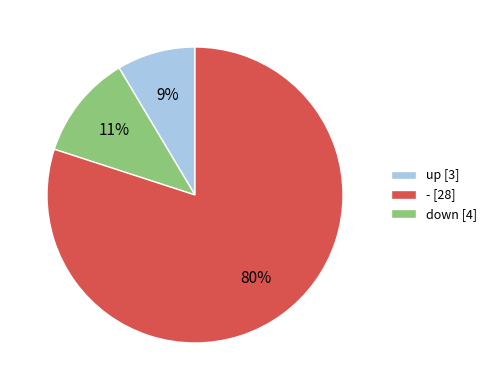

Rank the categories by value from highest to lowest.

down [4], - [28], up [3]